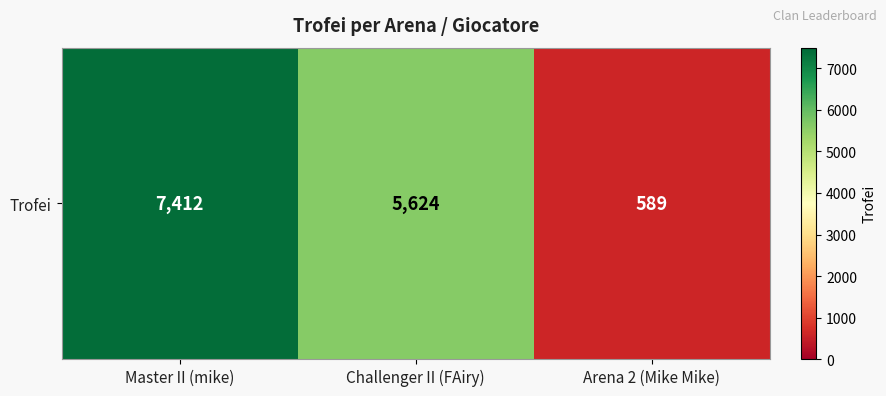

What is the minimum value shown in the chart?

589